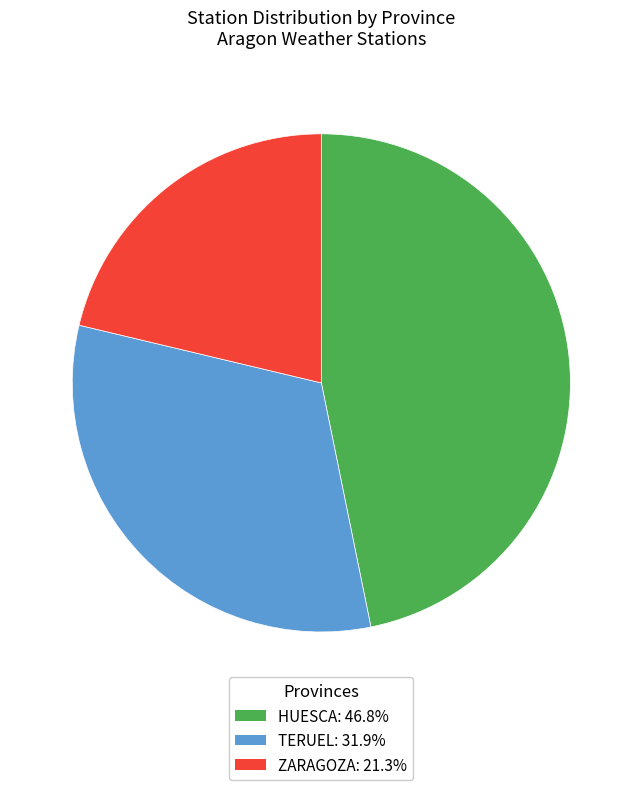

Count the number of slices in the pie.

3